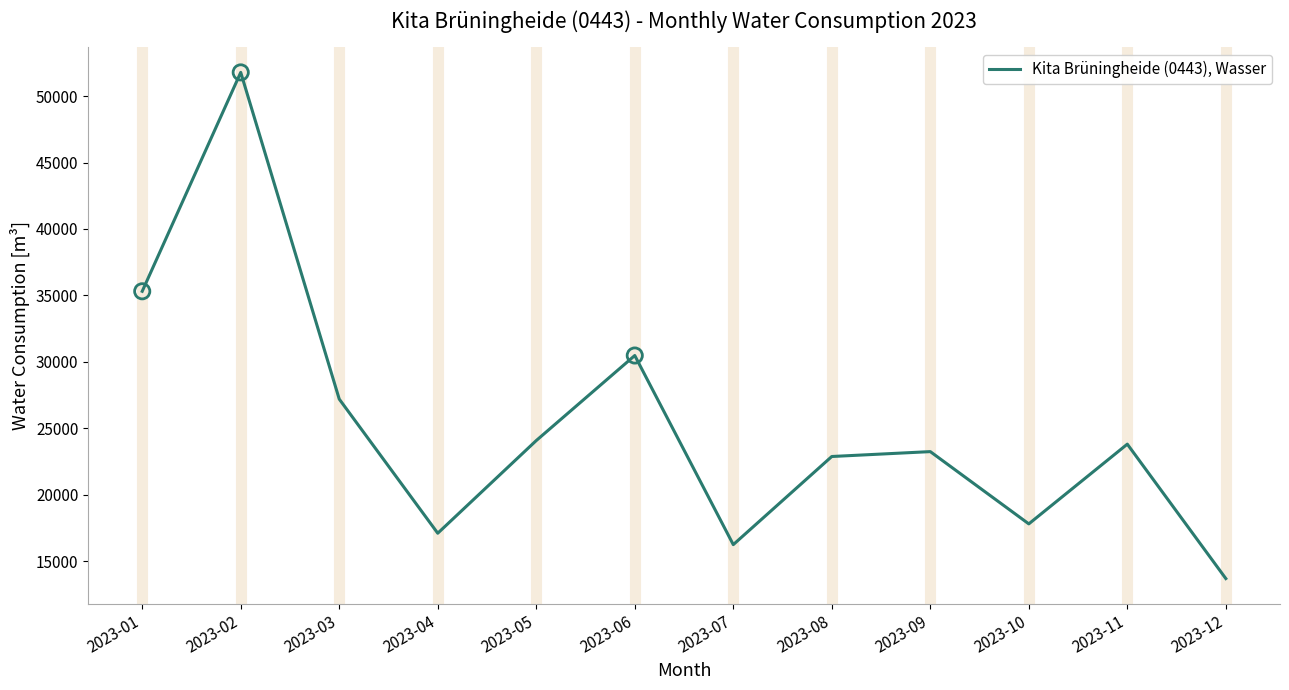

Between 2023-06 and 2023-09, which is larger?

2023-06